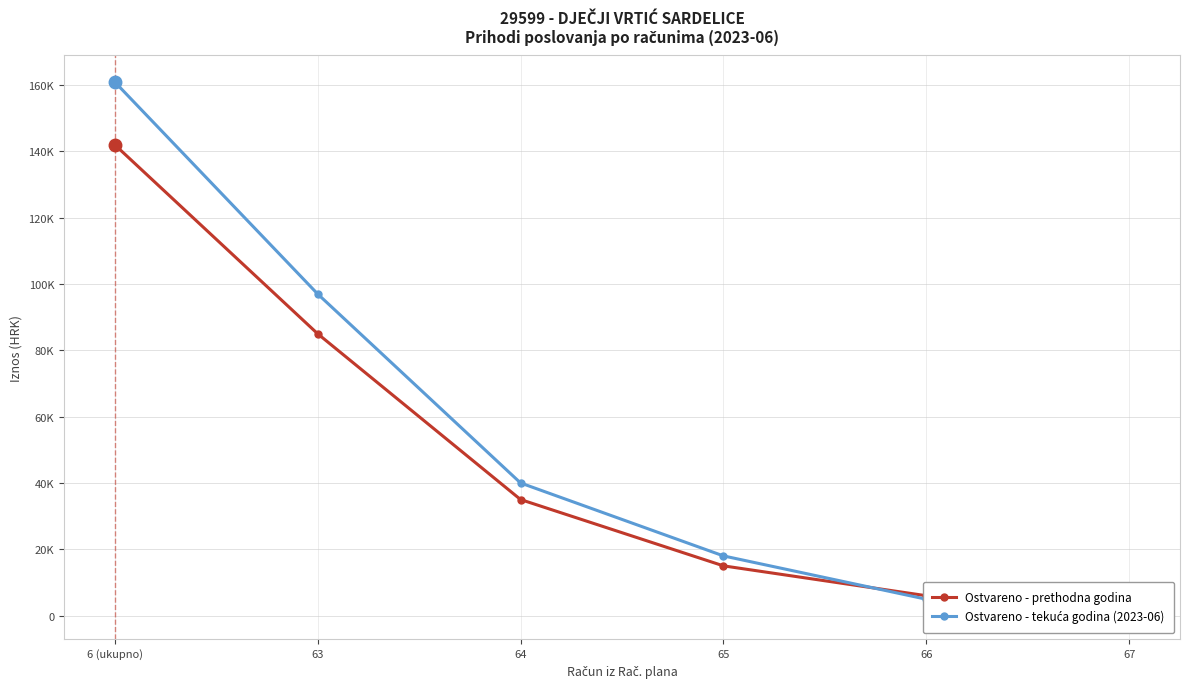

Is it true that Ostvareno - tekuća godina (2023-06) equals 1000.0 at 67?

True